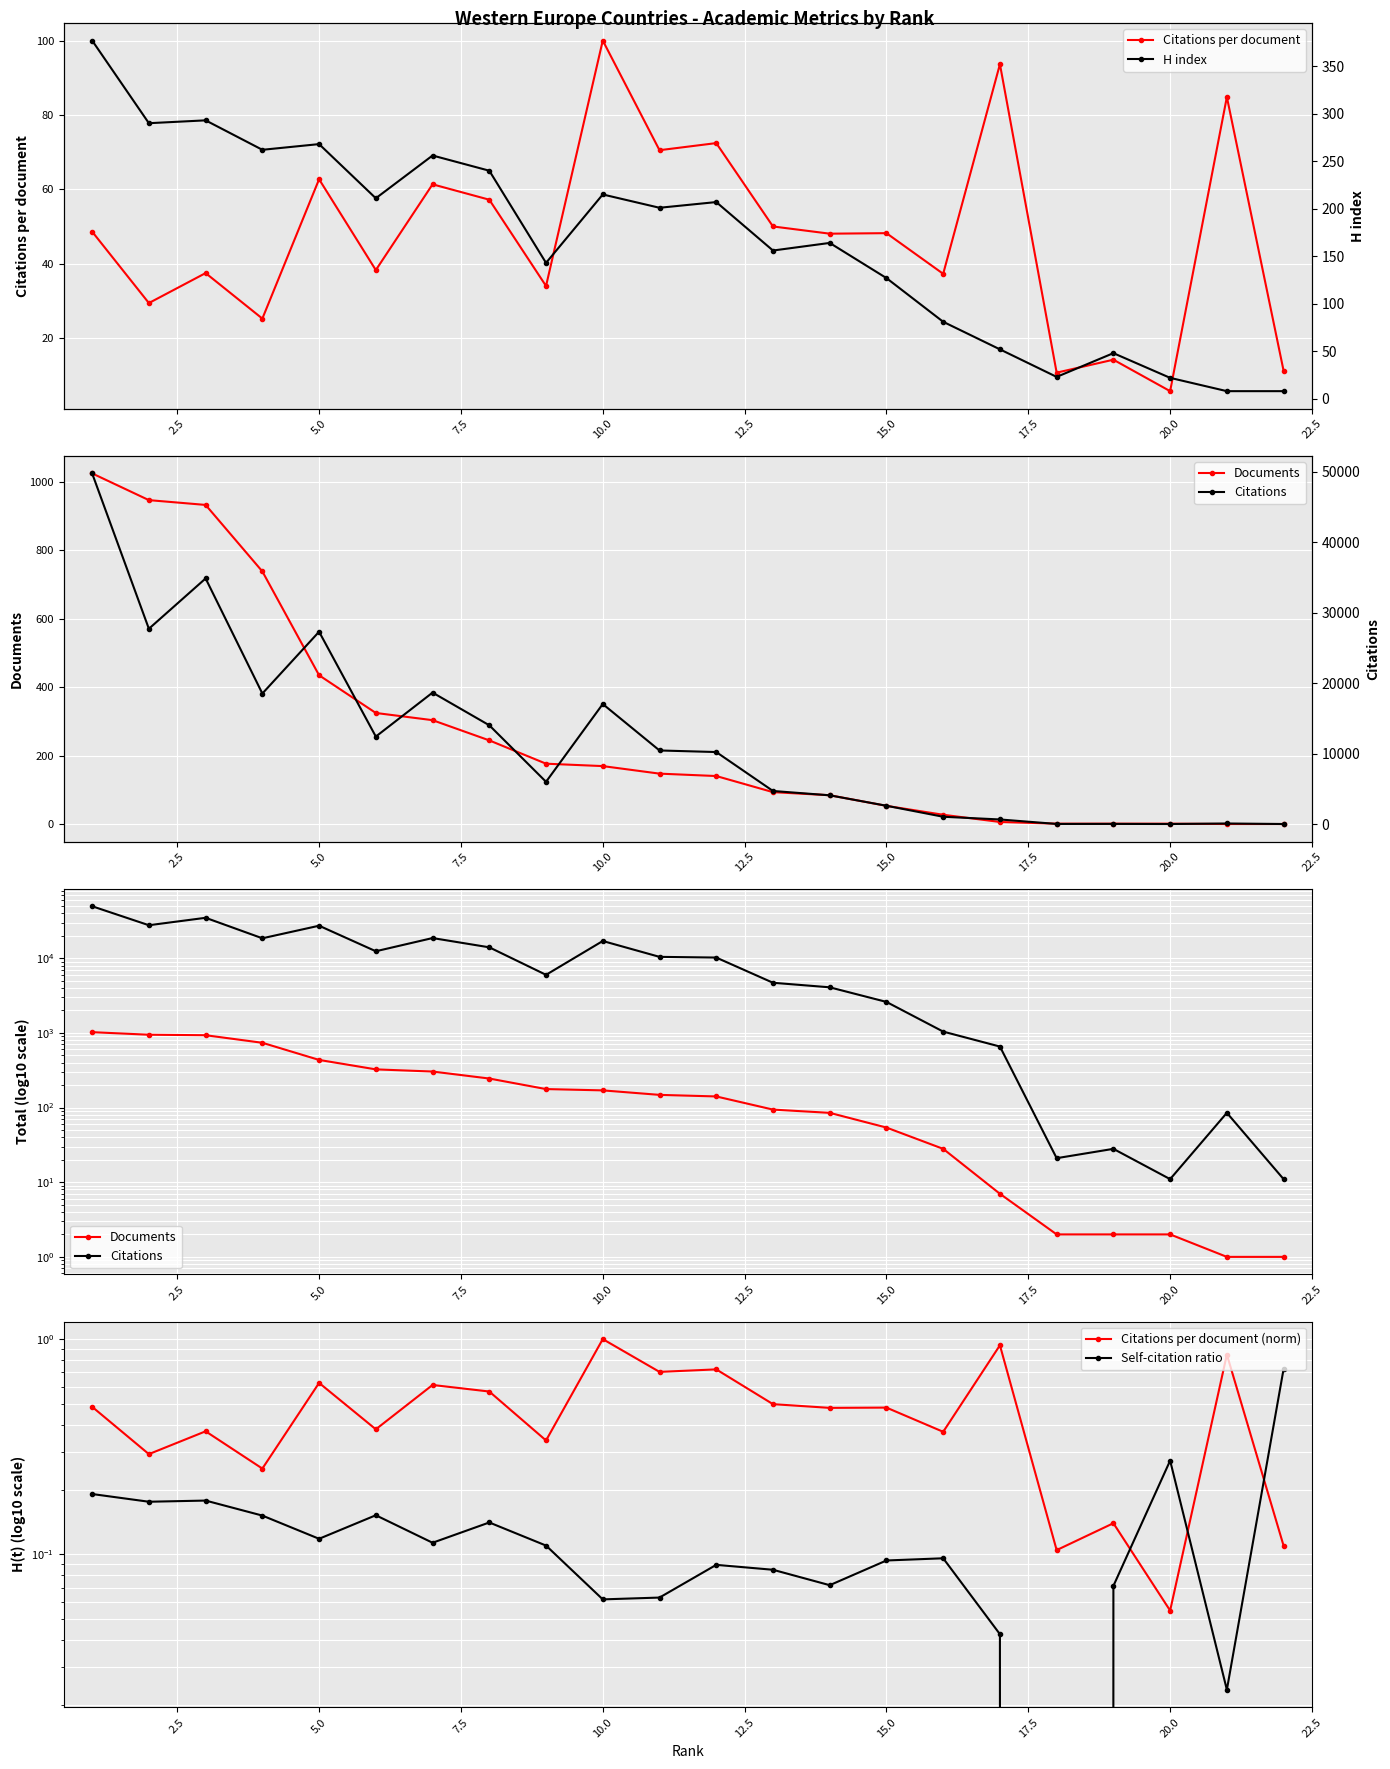

Rank the series by their maximum value, from lowest to highest.

Self-citation ratio, Citations per document (norm), Citations per document, H index, Documents, Citations